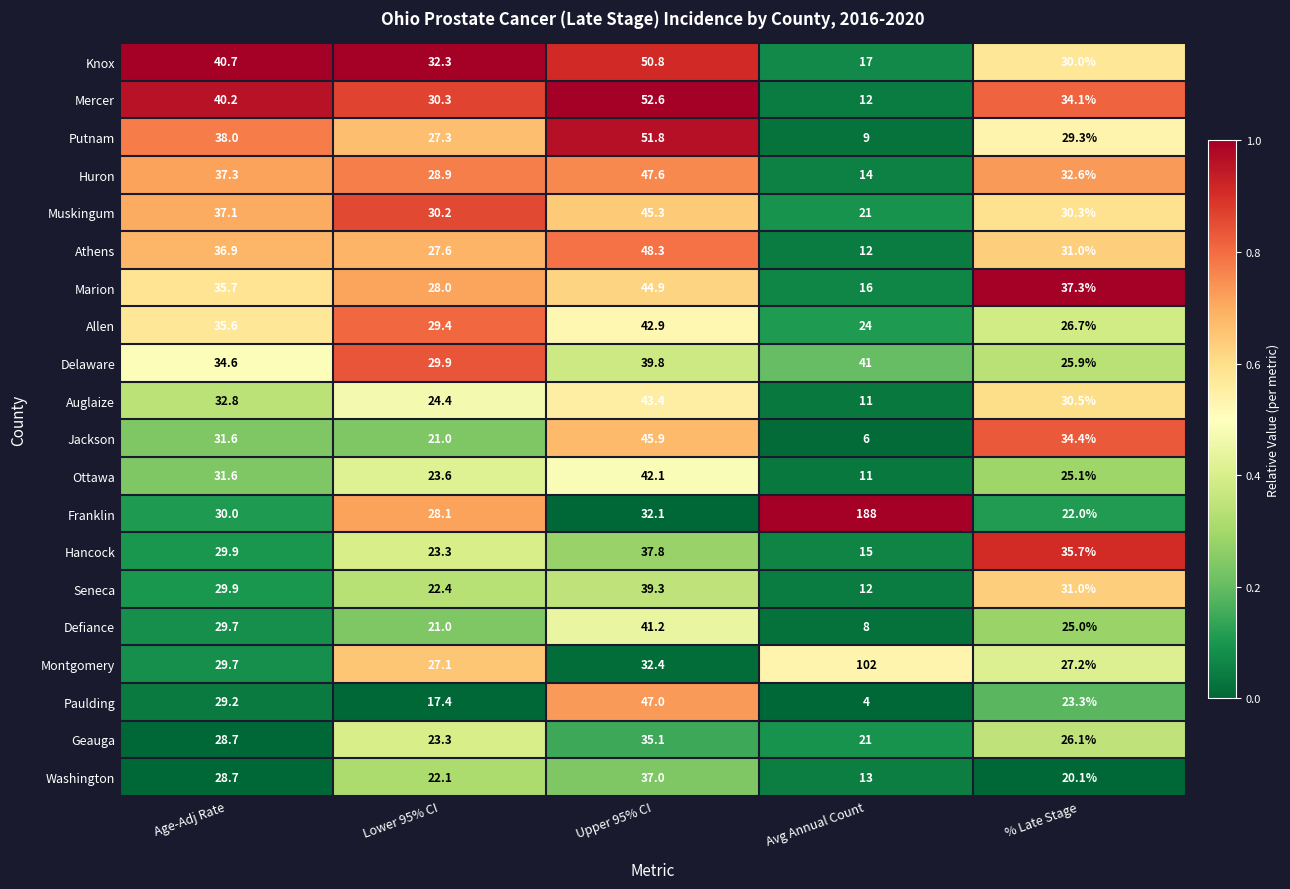

At which label is Putnam closest to 30?

% Late Stage